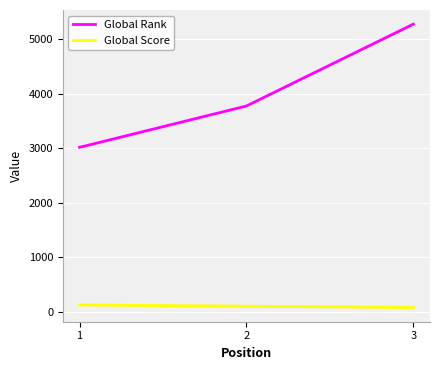

What is the greatest value displayed?

5273